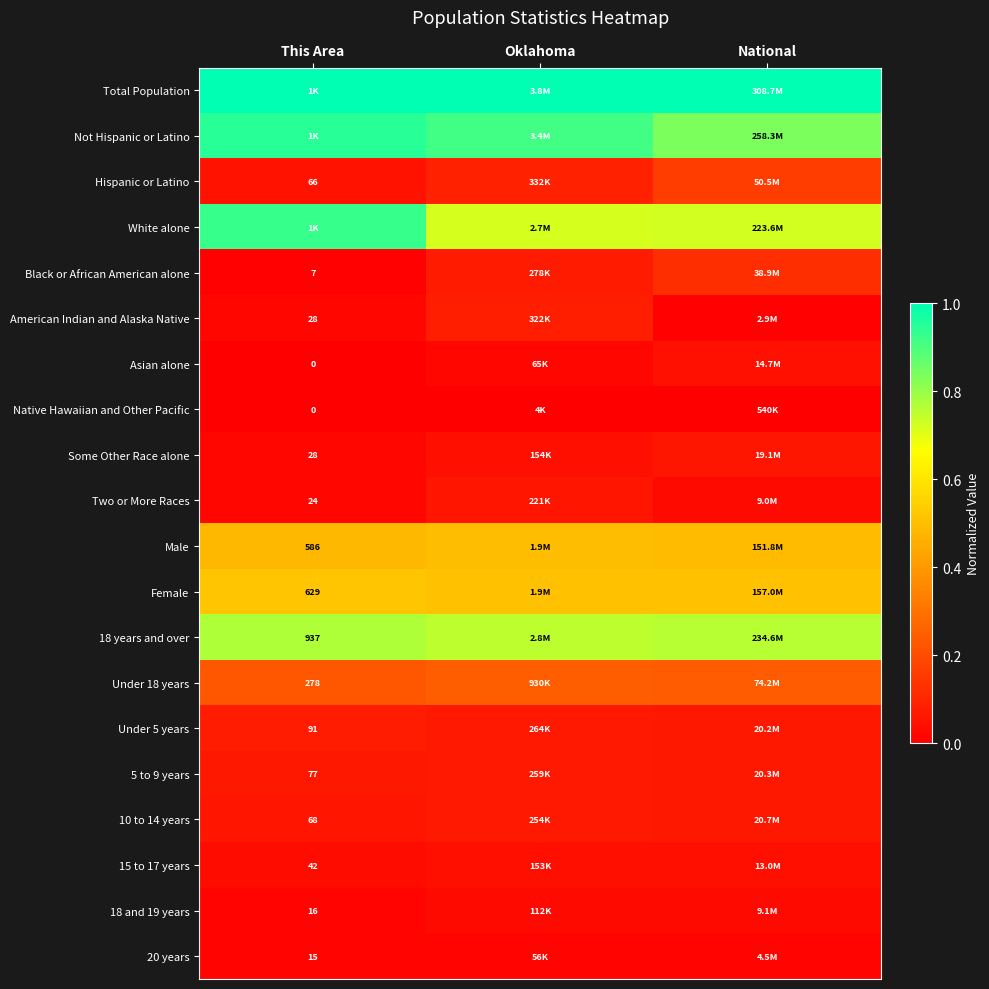

Which has a higher value, Oklahoma or This Area?

Oklahoma